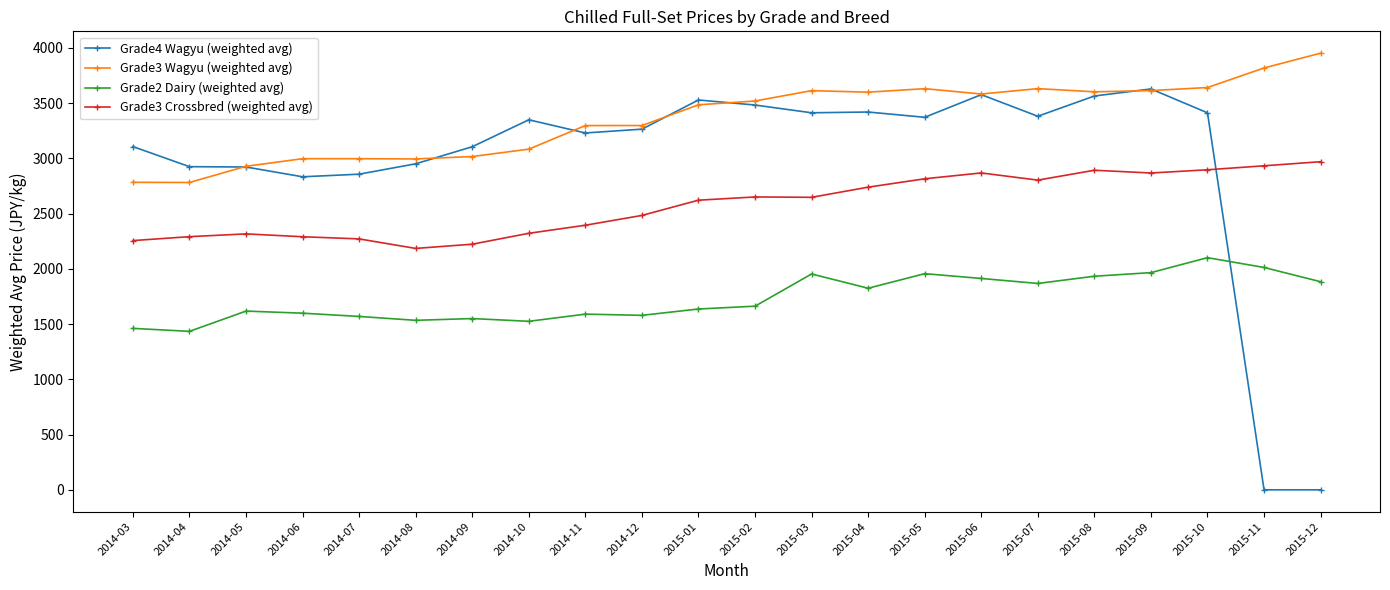

How many data points in Grade3 Crossbred (weighted avg) are less than 2647?

11